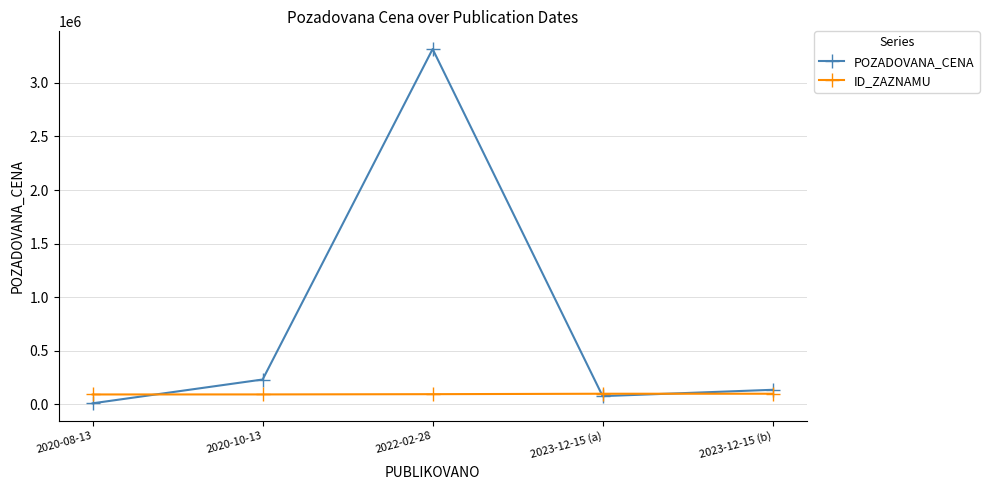

What is the label of the 2nd point from the left?

2020-10-13